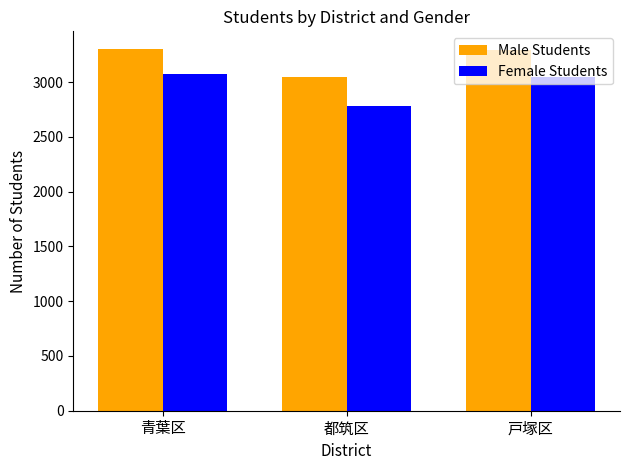

Which series has the largest range (max minus min)?

Female Students